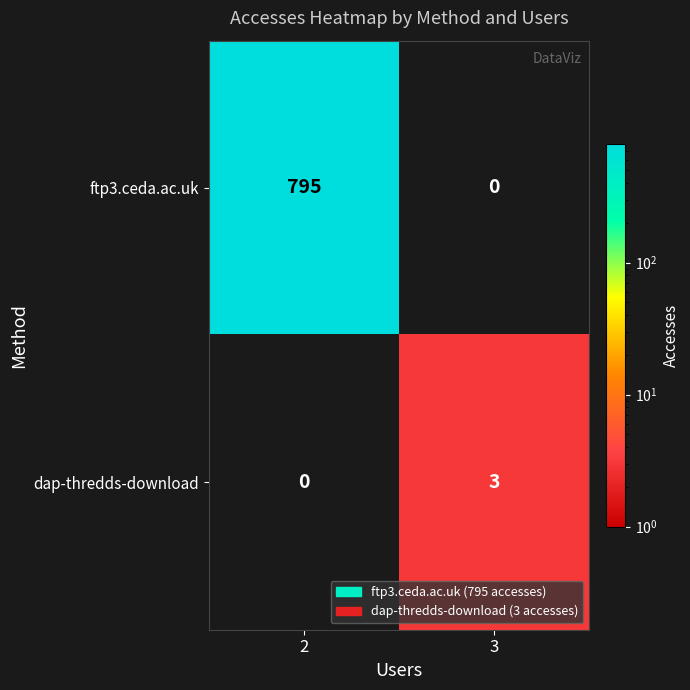

Is the value of dap-thredds-download at 3 greater than the value of ftp3.ceda.ac.uk at 2?

No